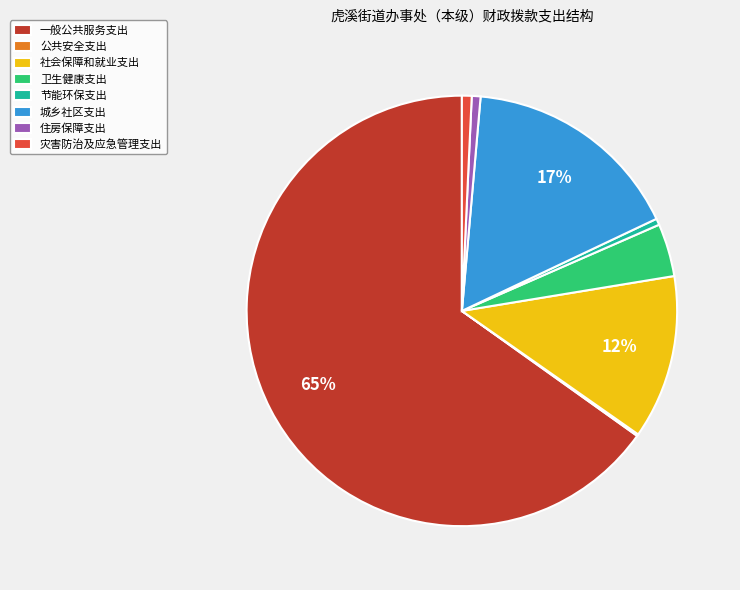

To the nearest percent, what is the difference between the largest and smallest slice percentages?

65%